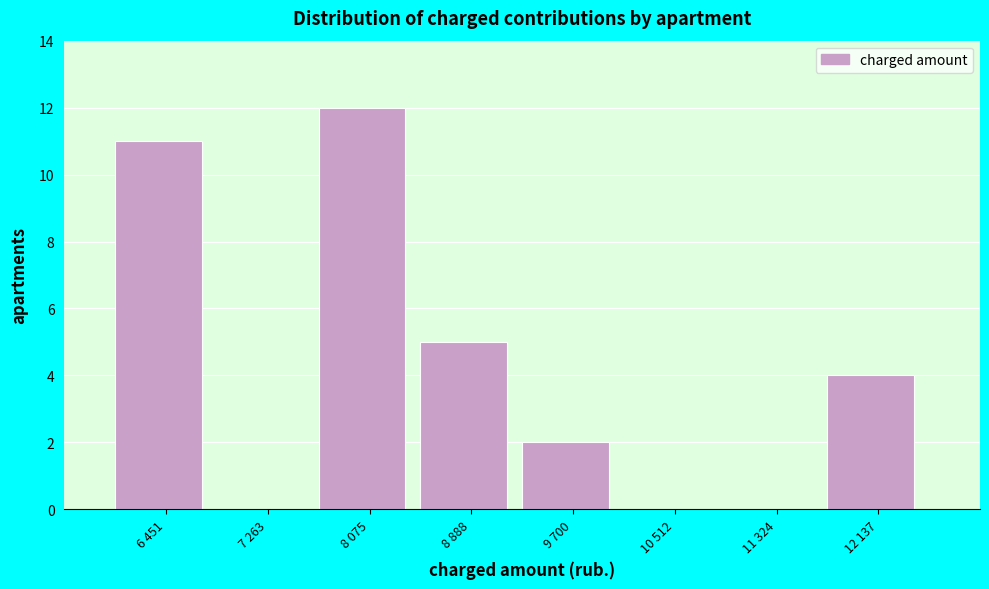

Reading left to right, what are all the values shown in this chart?

6 451=11	7 263=0	8 075=12	8 888=5	9 700=2	10 512=0	11 324=0	12 137=4